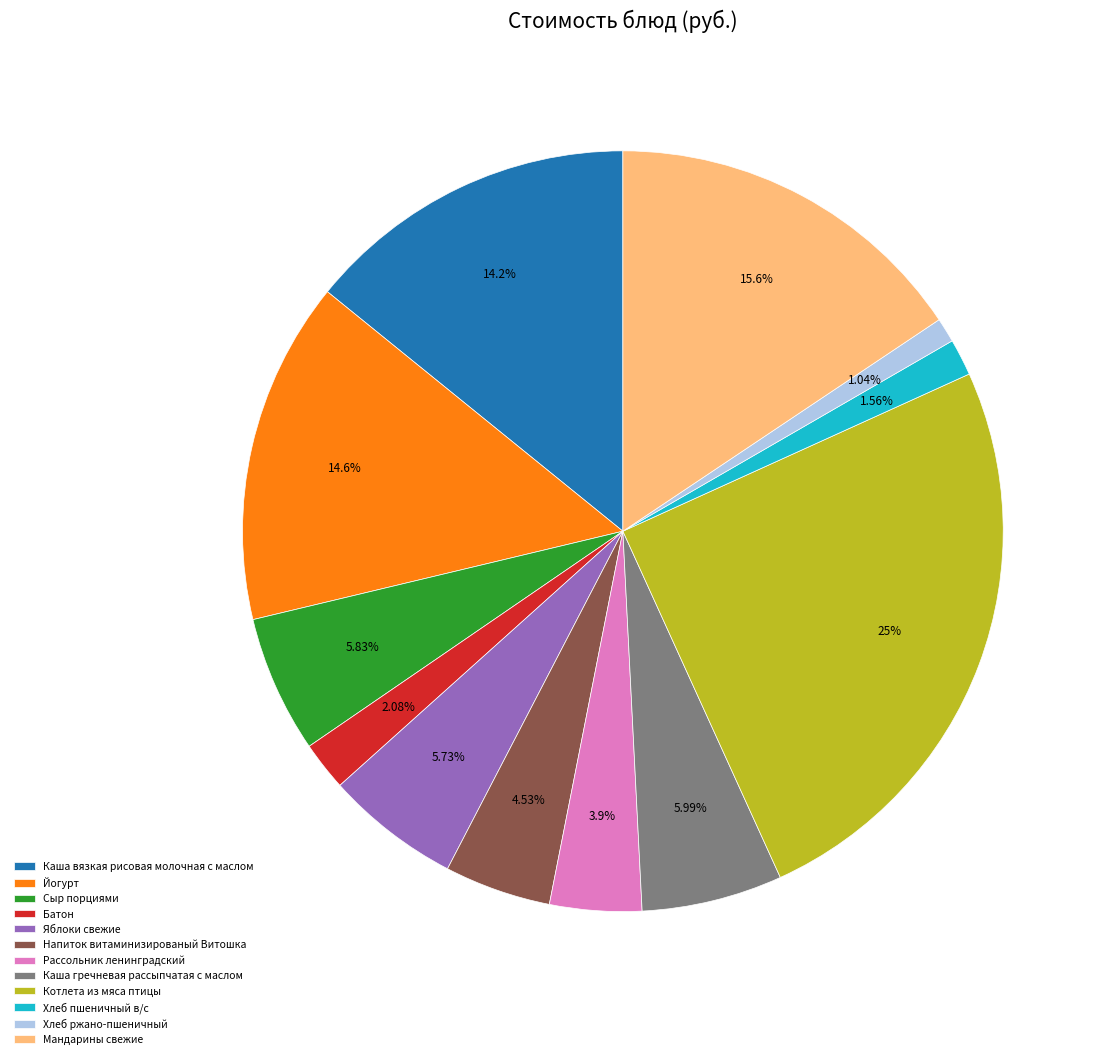

Which has a higher value, Батон or Сыр порциями?

Сыр порциями